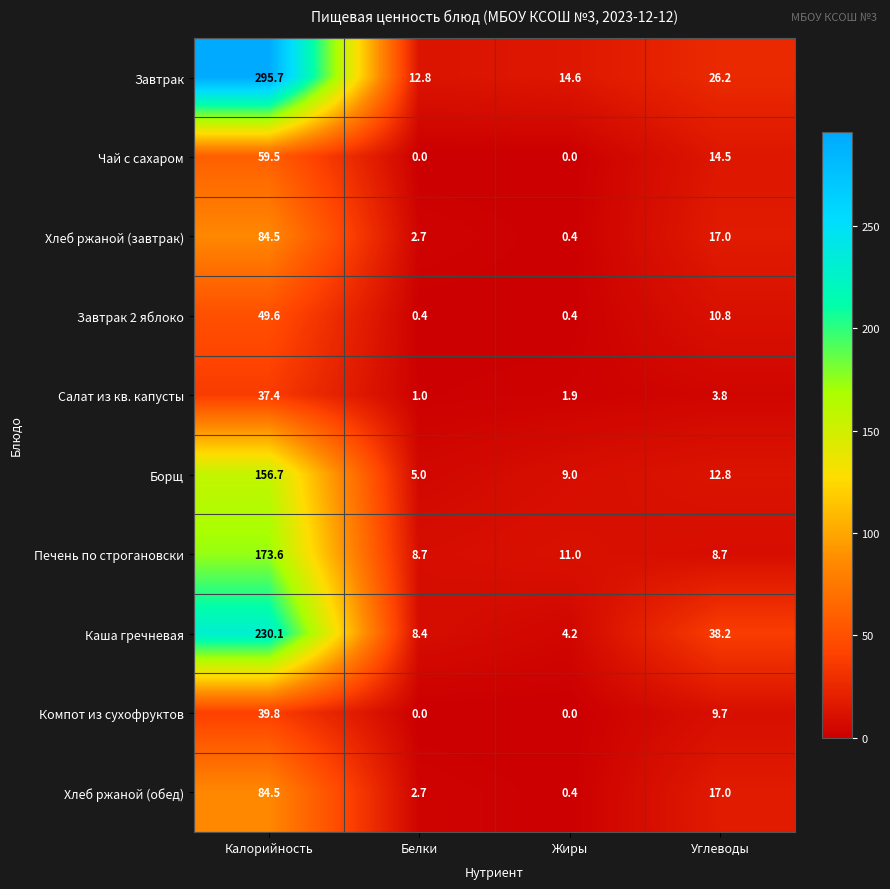

What is the difference between the Каша гречневая values at Углеводы and Калорийность?

191.9